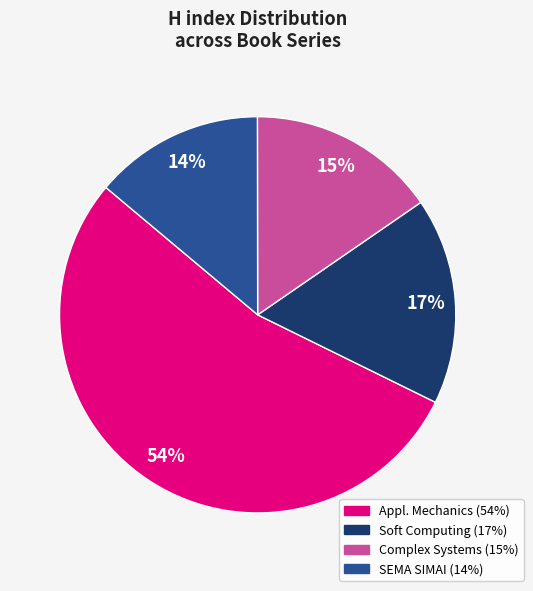

To the nearest percent, what is the average slice percentage?

25%